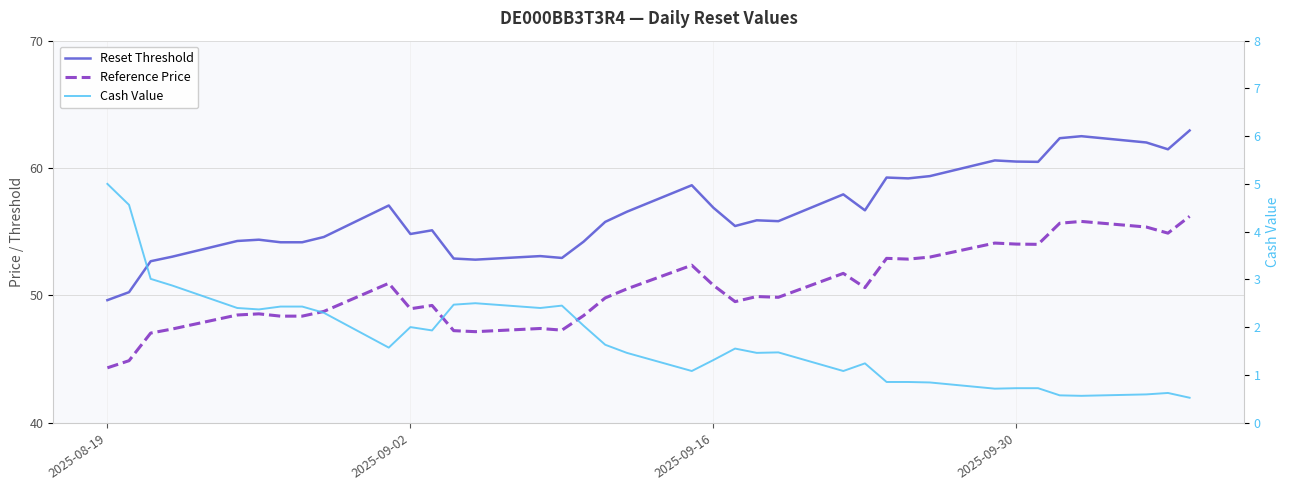

How many values in the Cash Value series are below 1?

11